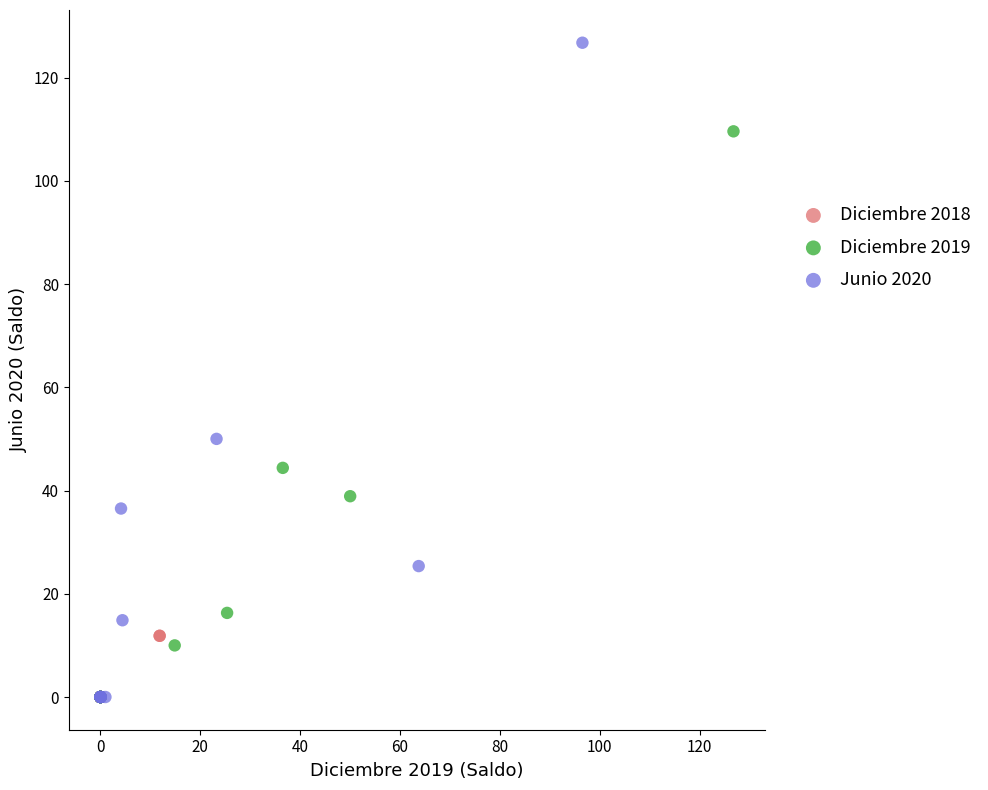

Which series has the largest Y range (max minus min)?

Junio 2020